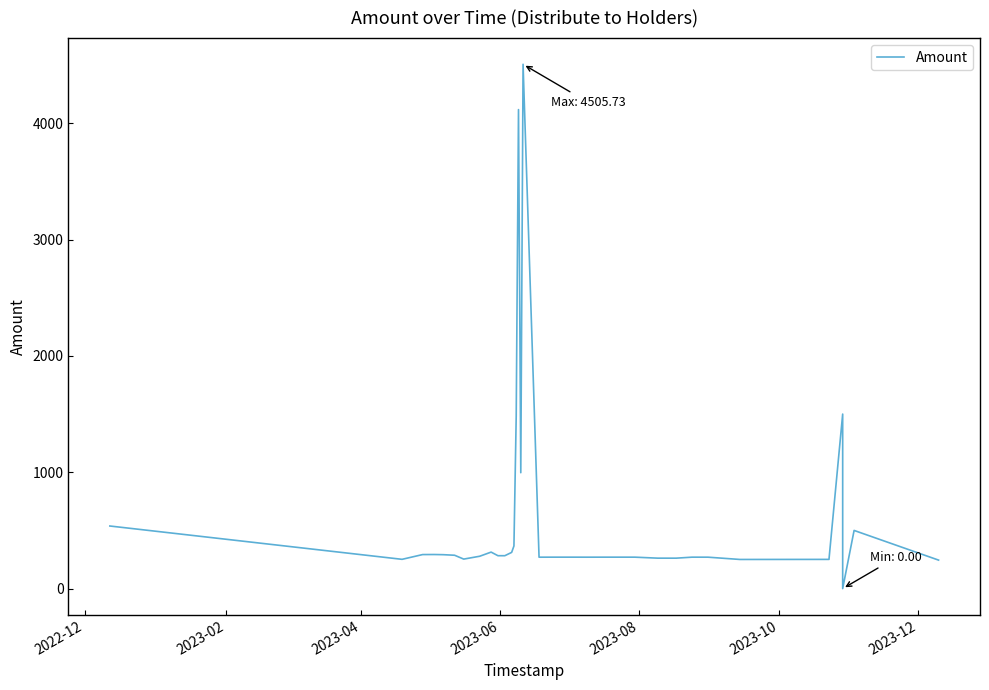

How many lines are shown in the chart?

1